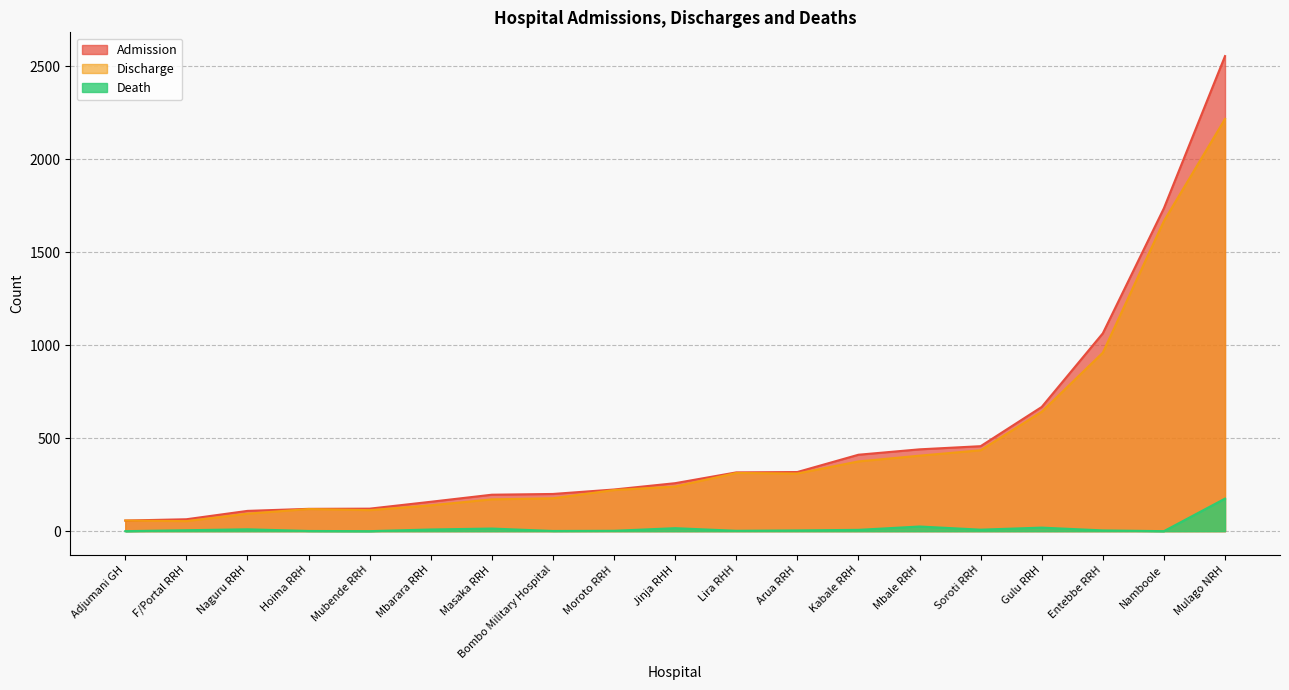

How many data points does each series have?

19